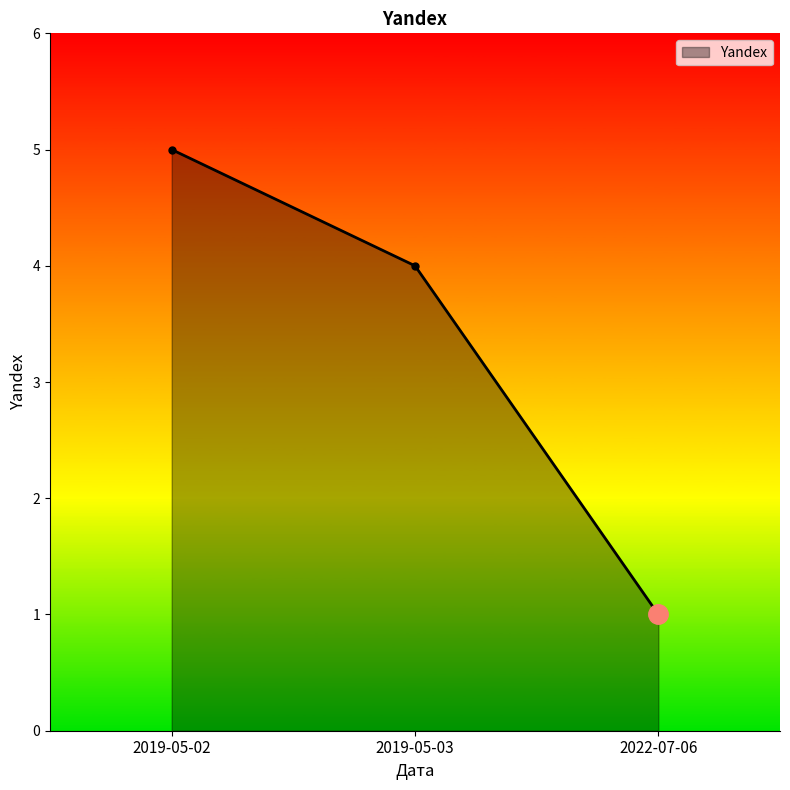

At which category does the chart reach its minimum across all series?

2022-07-06